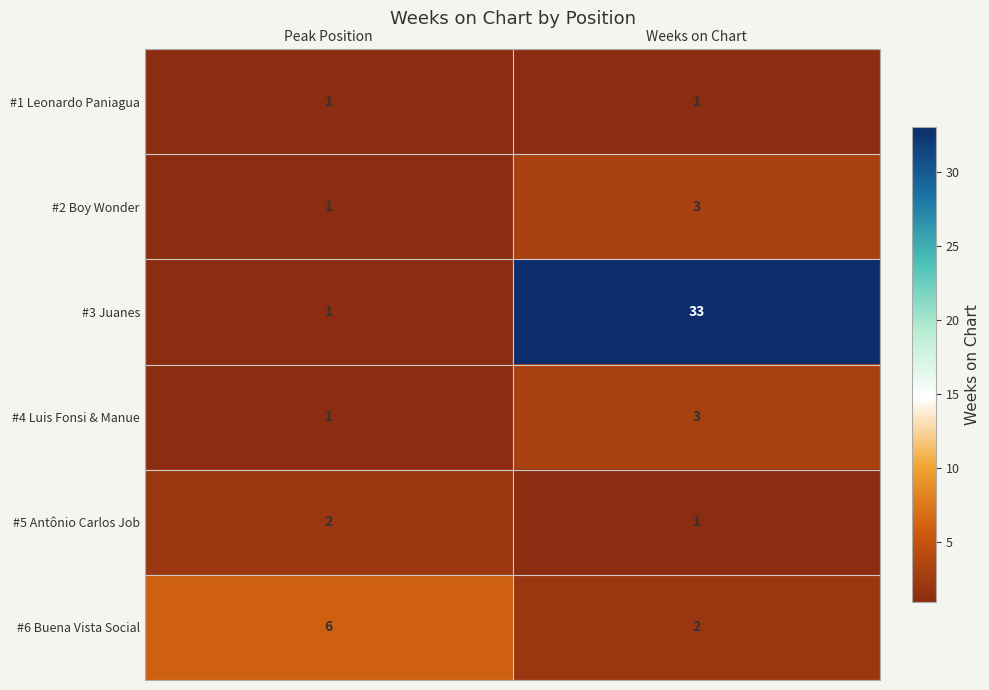

What is the greatest value displayed?

33